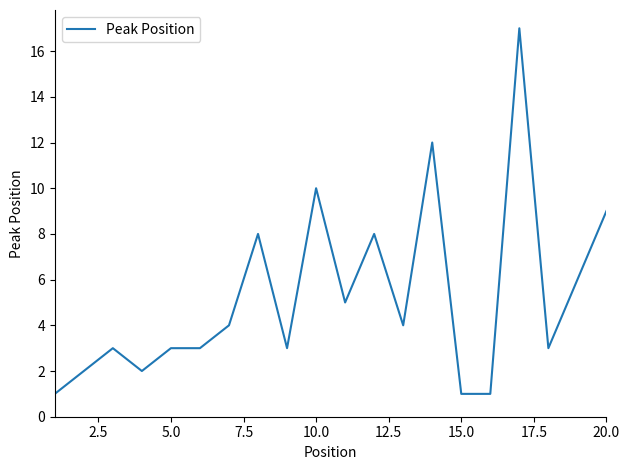

How many series are shown in this chart?

1